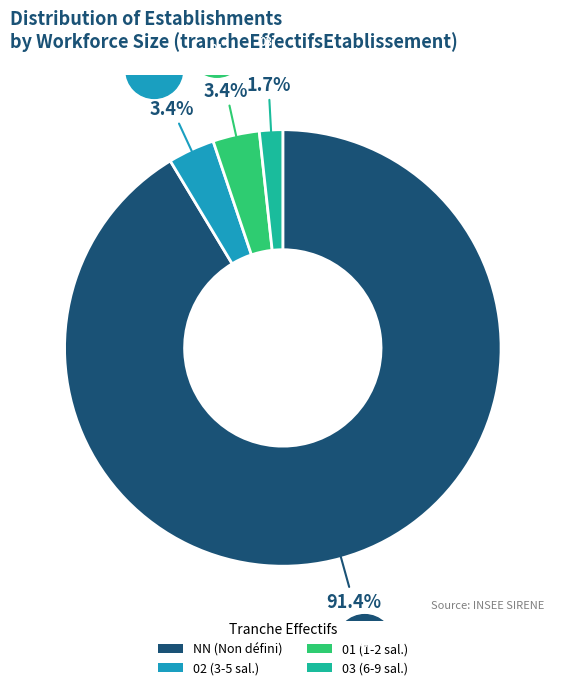

Which has a higher value, 02 (3-5 sal.) or 03 (6-9 sal.)?

02 (3-5 sal.)